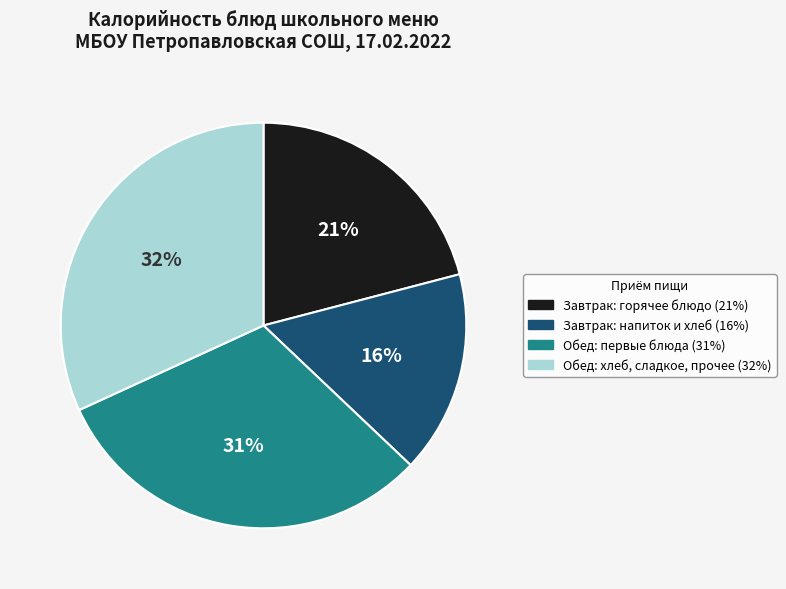

To the nearest percent, what is the difference between the largest and smallest slice percentages?

16%